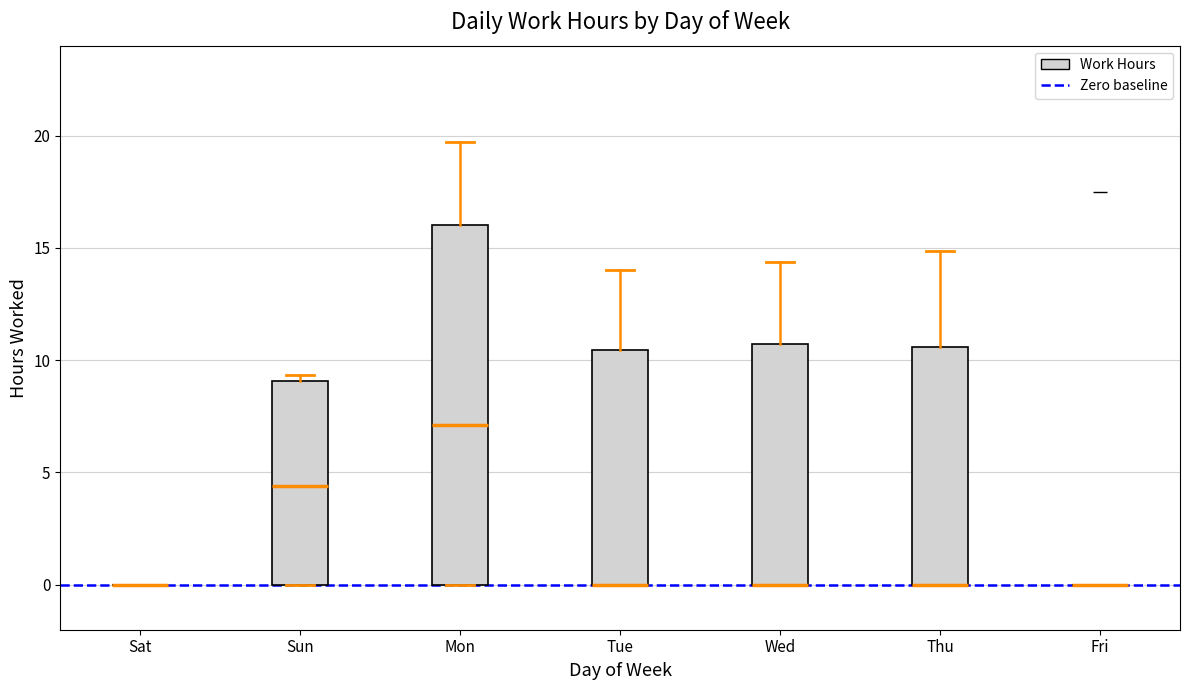

Reading left to right, read every box against the y-axis: the position of its median line, the range the box covers, and the ends of its whiskers. The values are not printed on the chart, so give them approximately, as read against the axis.

Sat: box collapsed to a line at 0.0, whiskers 0.0 to 0.0
Sun: median 4.5, box 0.0 to 9.0, whiskers 0.0 to 9.5
Mon: median 7.0, box 0.0 to 16.0, whiskers 0.0 to 19.5
Tue: median 0.0 (drawn on the box's lower edge), box 0.0 to 10.5, whiskers 0.0 to 14.0
Wed: median 0.0 (drawn on the box's lower edge), box 0.0 to 10.5, whiskers 0.0 to 14.5
Thu: median 0.0 (drawn on the box's lower edge), box 0.0 to 10.5, whiskers 0.0 to 15.0
Fri: box collapsed to a line at 0.0, whiskers 0.0 to 0.0